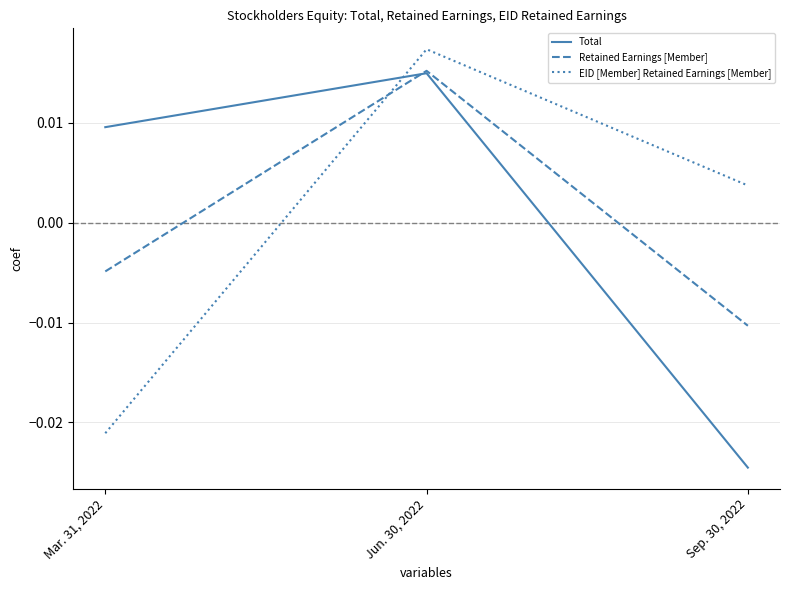

Rank the series at Sep. 30, 2022 from highest to lowest value.

EID [Member] Retained Earnings [Member], Retained Earnings [Member], Total